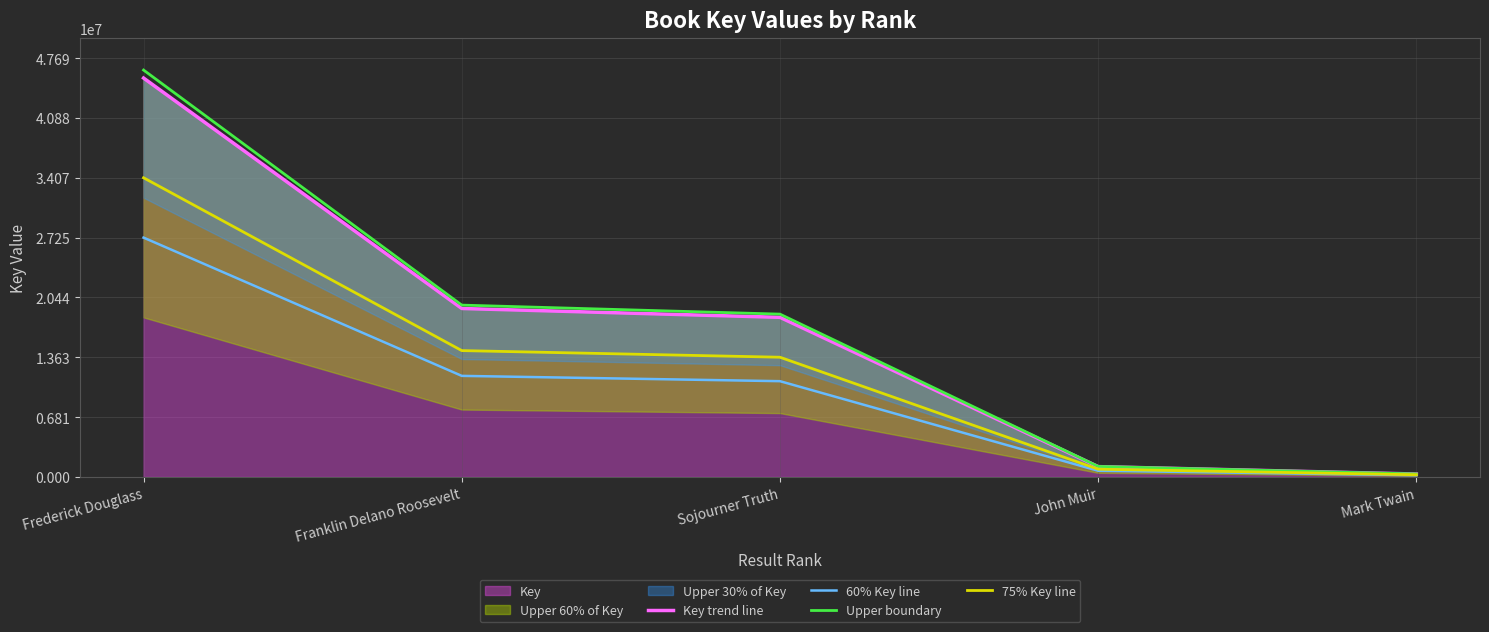

At which category is the sum across all series the highest?

Frederick Douglass